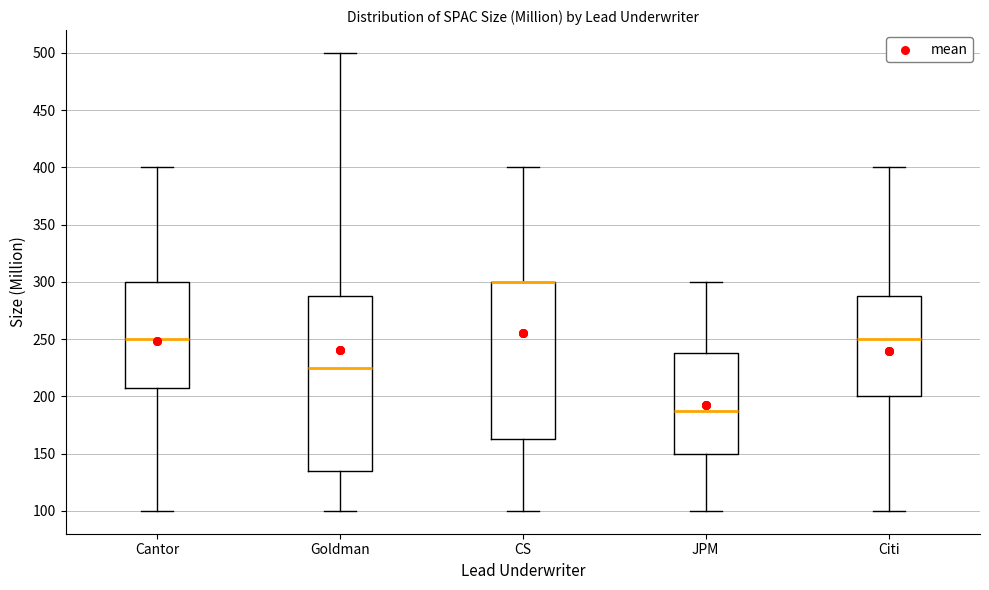

Comparing the boxes themselves (not the whiskers), which one is the tallest?

Goldman